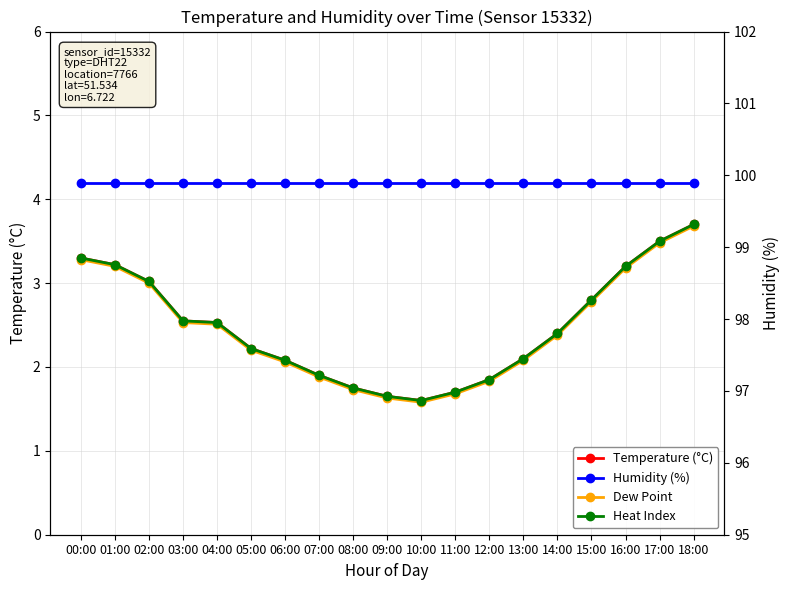

Between 12:00 and 18:00, which series saw the biggest shift?

Temperature (°C)